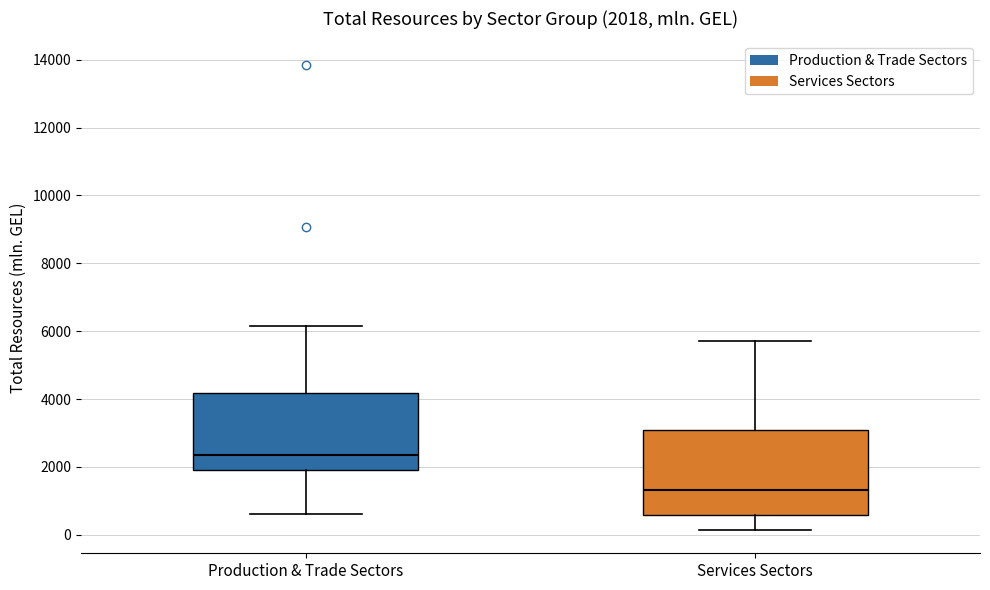

Comparing the boxes themselves (not the whiskers), which one is the tallest?

Services Sectors